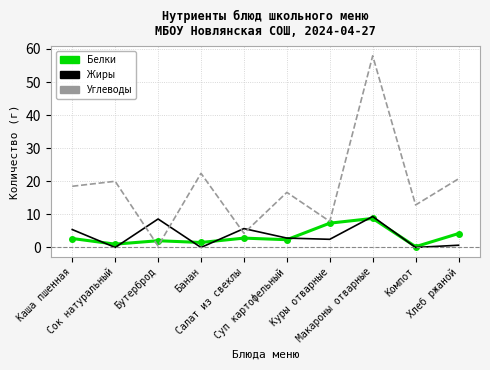

Which series has the largest total across all categories?

Углеводы